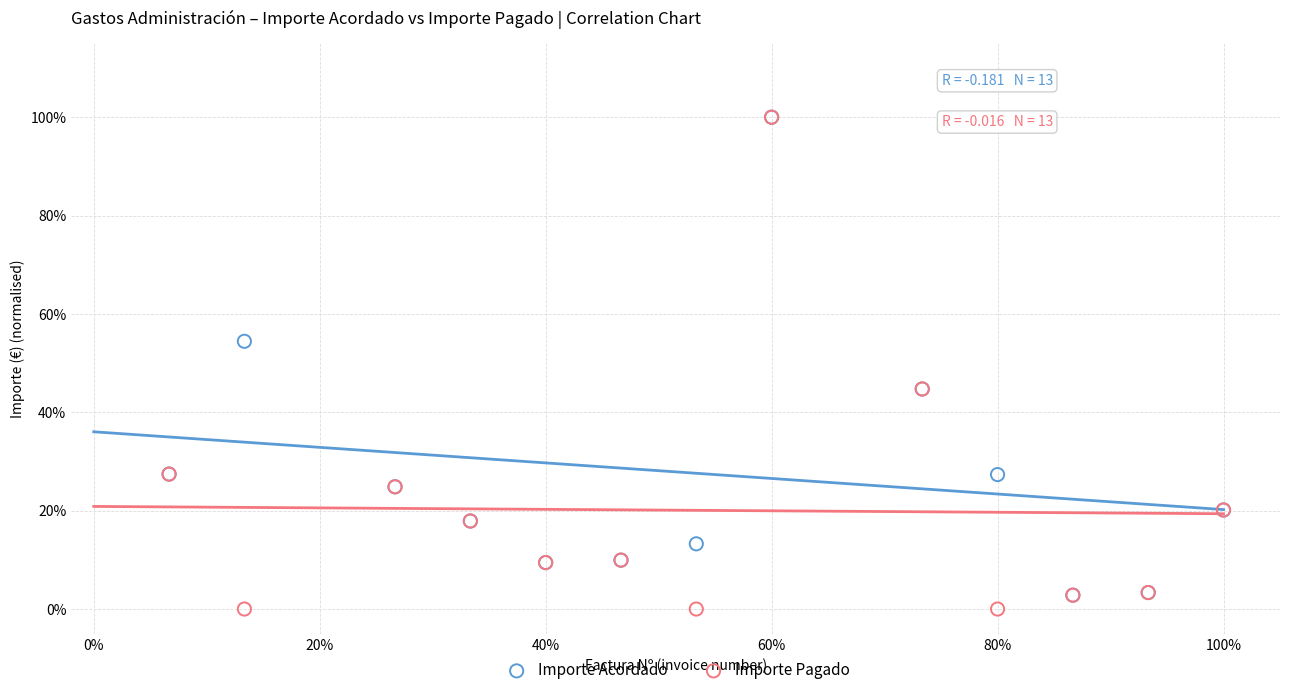

What are all the series names shown in the legend?

Importe Acordado, Importe Pagado